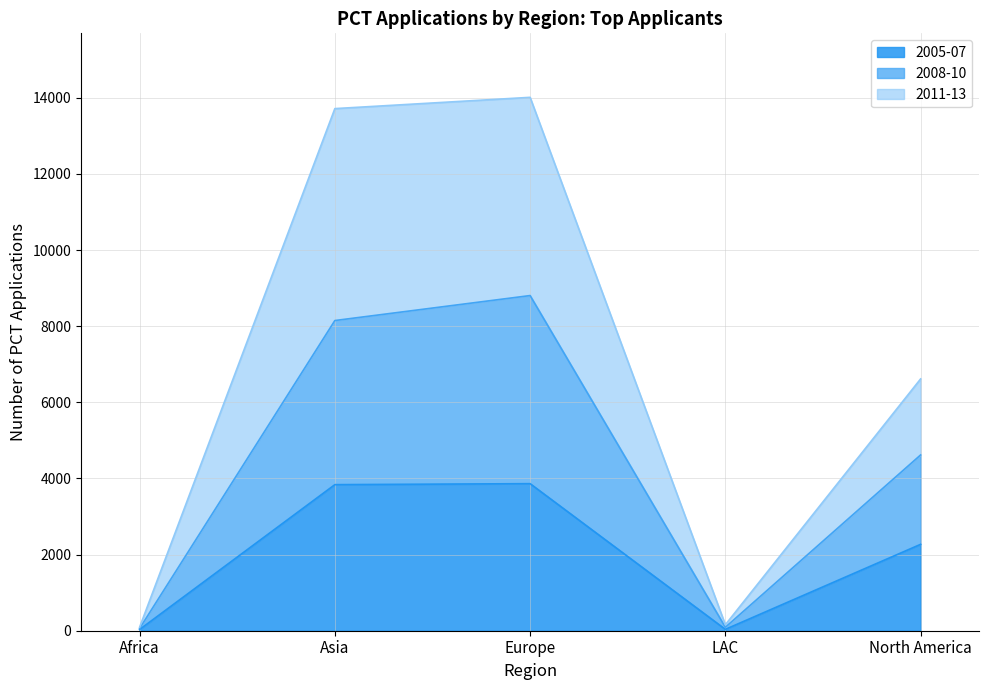

What is the difference between the second highest and second lowest values in the 2005-07 series?

3801